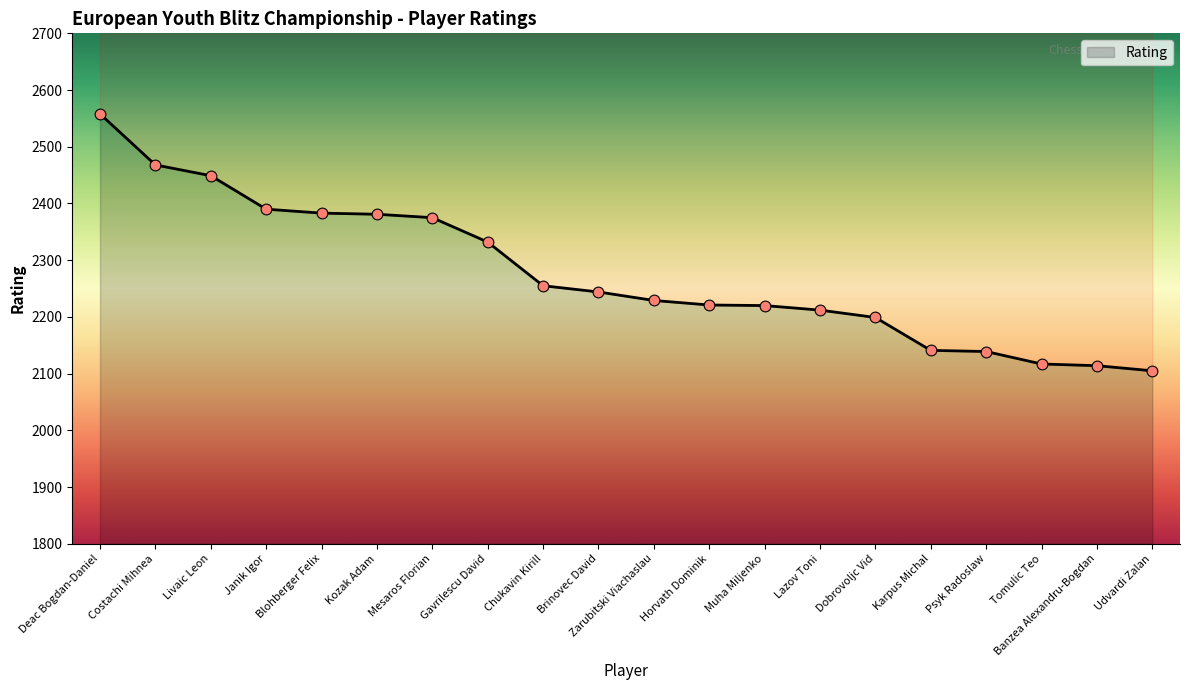

What is the ratio of the value at Banzea Alexandru-Bogdan to the value at Gavrilescu David?

0.9